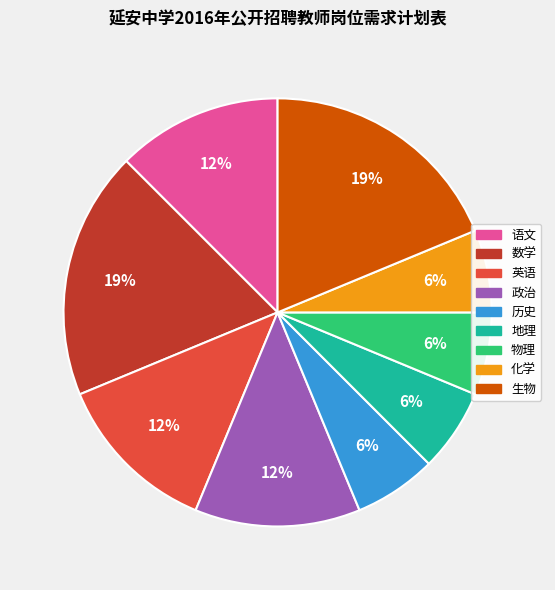

What percentage is the 化学 slice, to the nearest percent?

6%